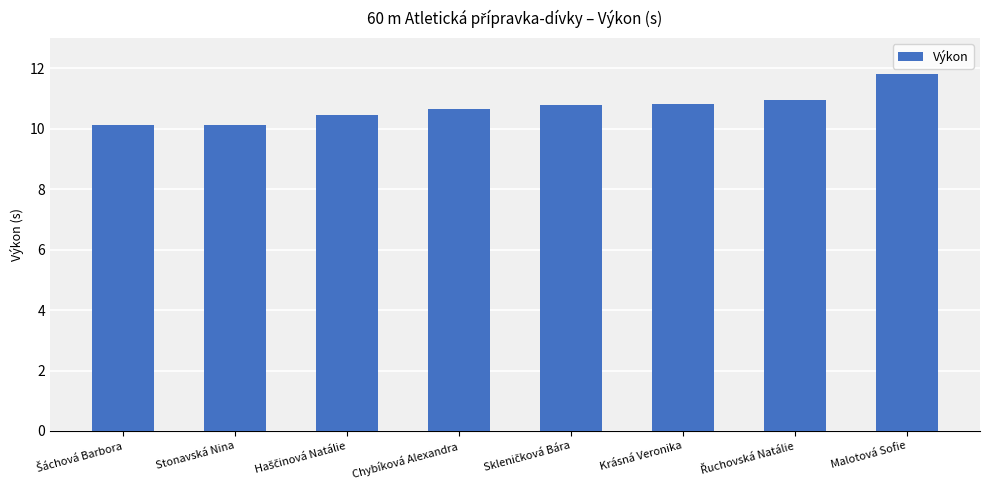

Approximately how many times larger is the value at Chybíková Alexandra compared to Krásná Veronika?

1.0